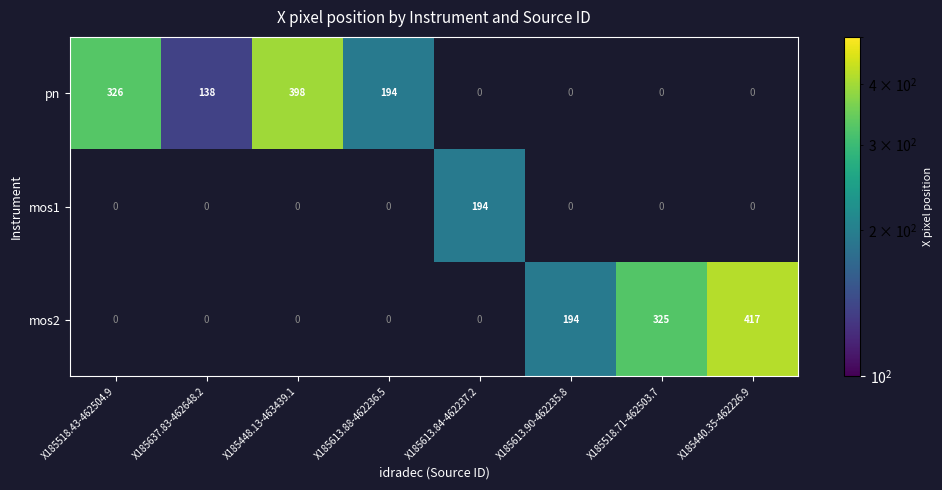

Count the number of data series in this chart.

3